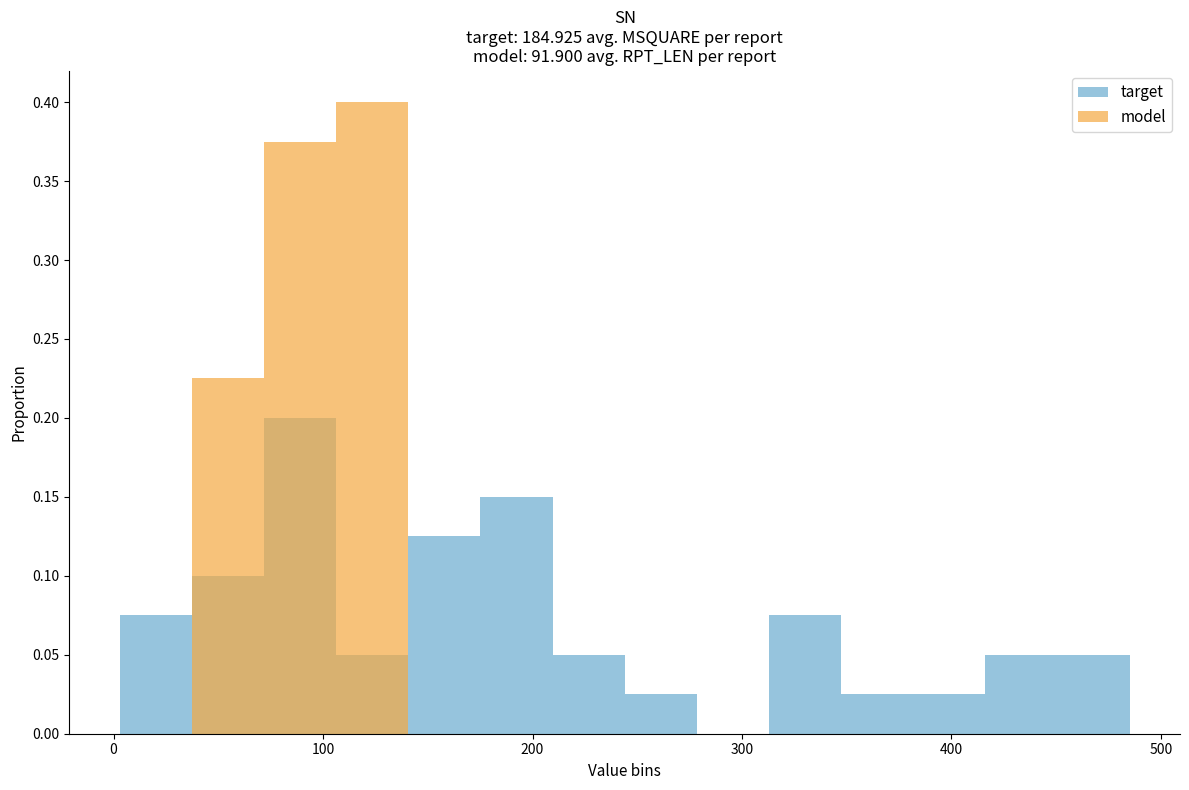

Reading left to right, what are all the values shown in this chart?

target: MSQUARE=357	RPT_LEN=97	2=96	3=485	4=450	5=485	6=324	7=329	8=3	9=447	10=97	11=397	12=336	13=26	14=87	15=153	16=216	17=215	18=250	19=194	20=194	21=157	22=193	23=194	24=158	25=196	26=19	27=158	28=158	29=121	30=194	31=81	32=45	33=45	34=79	35=43	36=44	37=79	38=115	39=80
model: MSQUARE=100	RPT_LEN=107	2=107	3=55	4=55	5=55	6=101	7=107	8=107	9=55	10=55	11=95	12=55	13=89	14=95	15=93	16=64	17=64	18=64	19=87	20=87	21=87	22=87	23=87	24=115	25=77	26=89	27=115	28=103	29=115	30=87	31=115	32=115	33=115	34=109	35=115	36=109	37=115	38=115	39=109